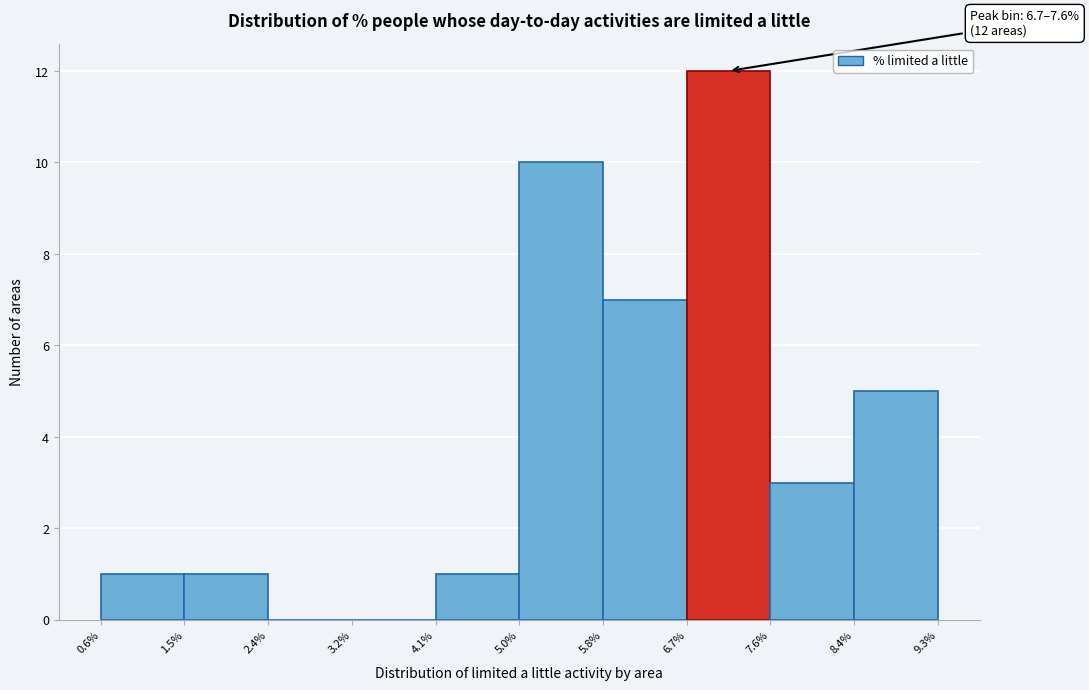

Over which range of the x-axis is the bar tallest?

6.7% to 7.6%